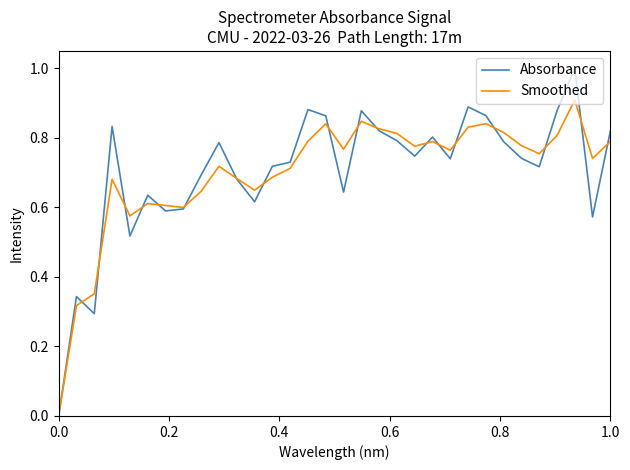

Which series has the largest range (max minus min)?

Absorbance